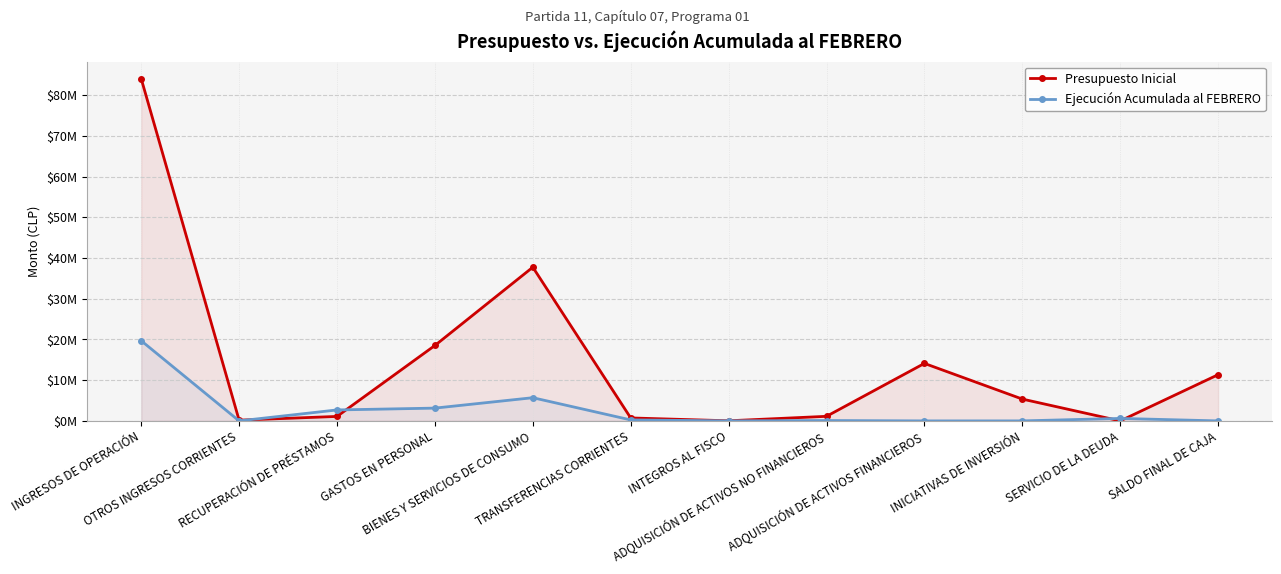

Which series ends up on top after the final intersection of Presupuesto Inicial and Ejecución Acumulada al FEBRERO?

Presupuesto Inicial